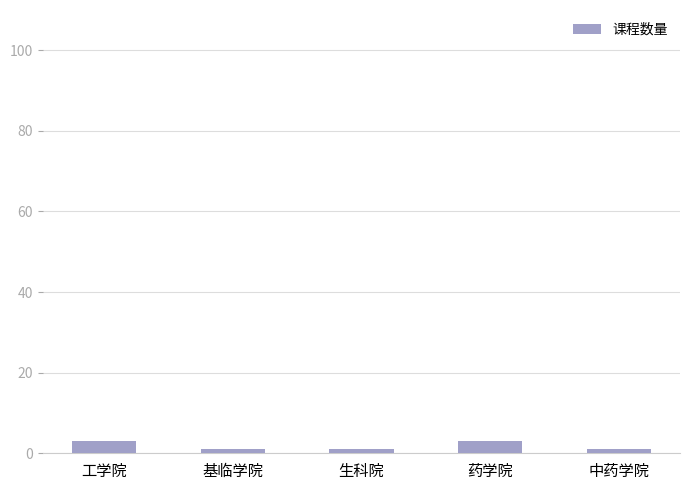

What is the sum of all values?

9